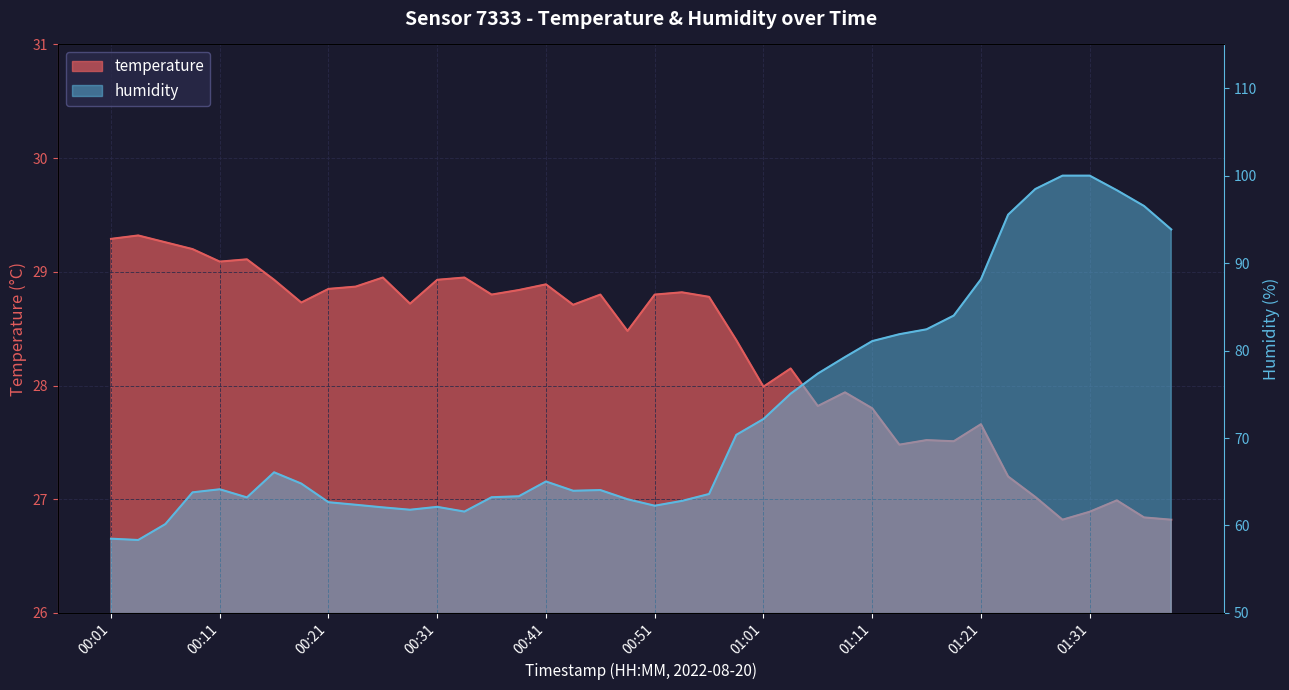

Rank the series by their maximum value, from highest to lowest.

humidity, temperature